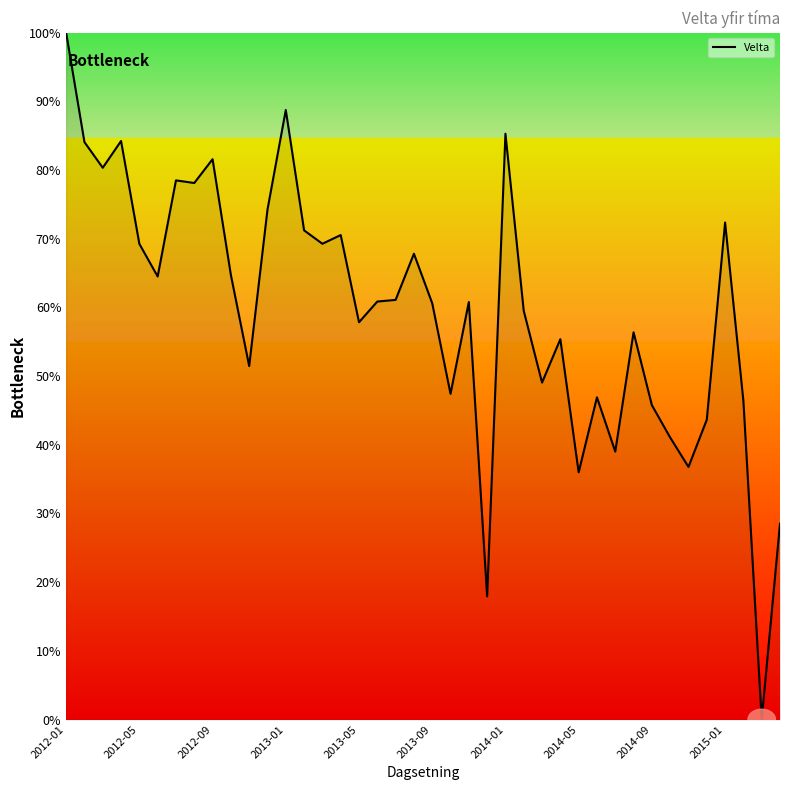

What is the difference between the maximum and minimum values?

100.0